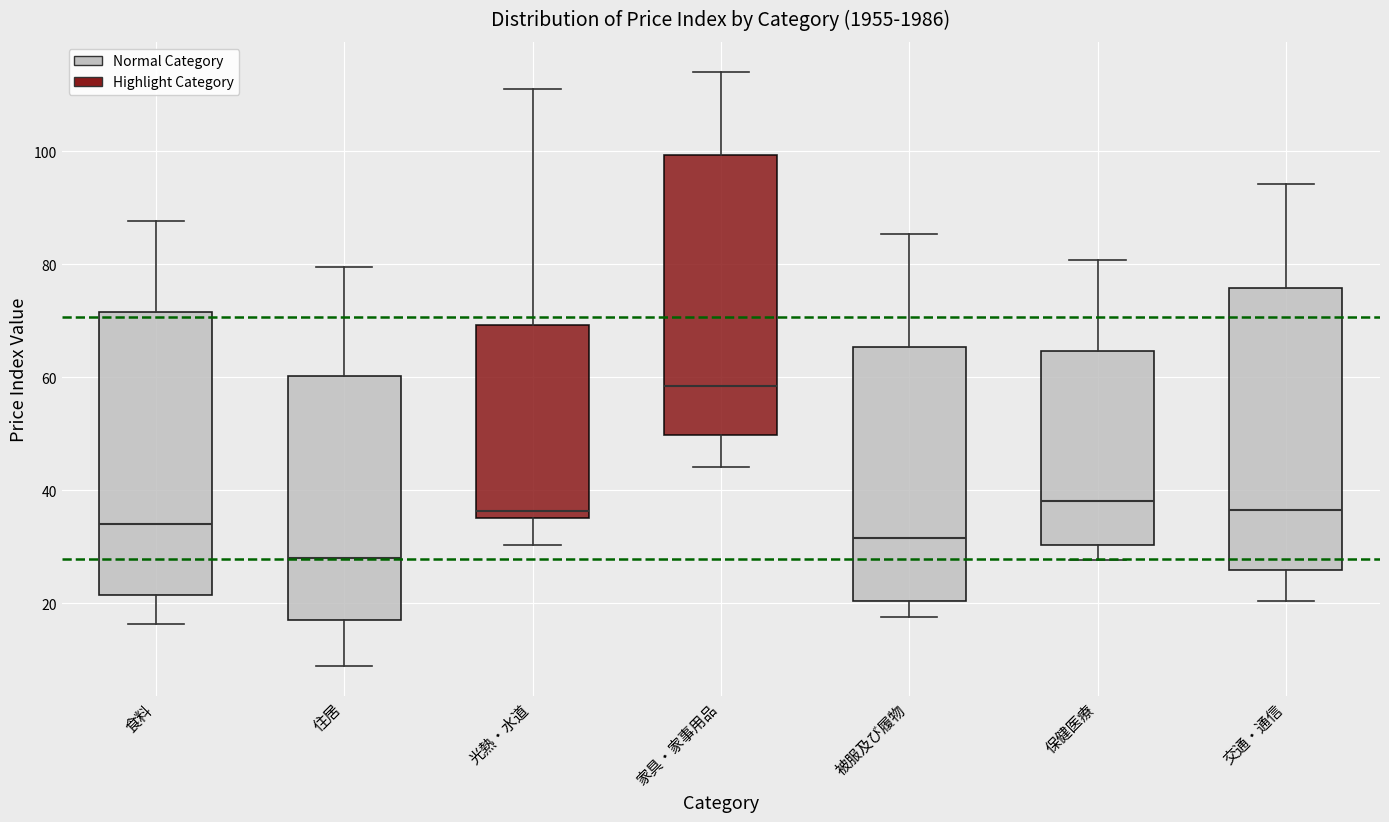

Reading left to right, transcribe this box plot: for each box, give where its median line is, the range the box spans, and where its two whiskers end, as read against the y-axis. The values are not printed on the chart, so give them approximately, as read against the axis.

食料: median 34, box 22 to 72, whiskers 16 to 88
住居: median 28, box 16 to 60, whiskers 8 to 80
光熱・水道: median 36 (just above the box's lower edge), box 36 to 70, whiskers 30 to 112
家具・家事用品: median 58, box 50 to 100, whiskers 44 to 114
被服及び履物: median 32, box 20 to 66, whiskers 18 to 86
保健医療: median 38, box 30 to 64, whiskers 28 to 80
交通・通信: median 36, box 26 to 76, whiskers 20 to 94